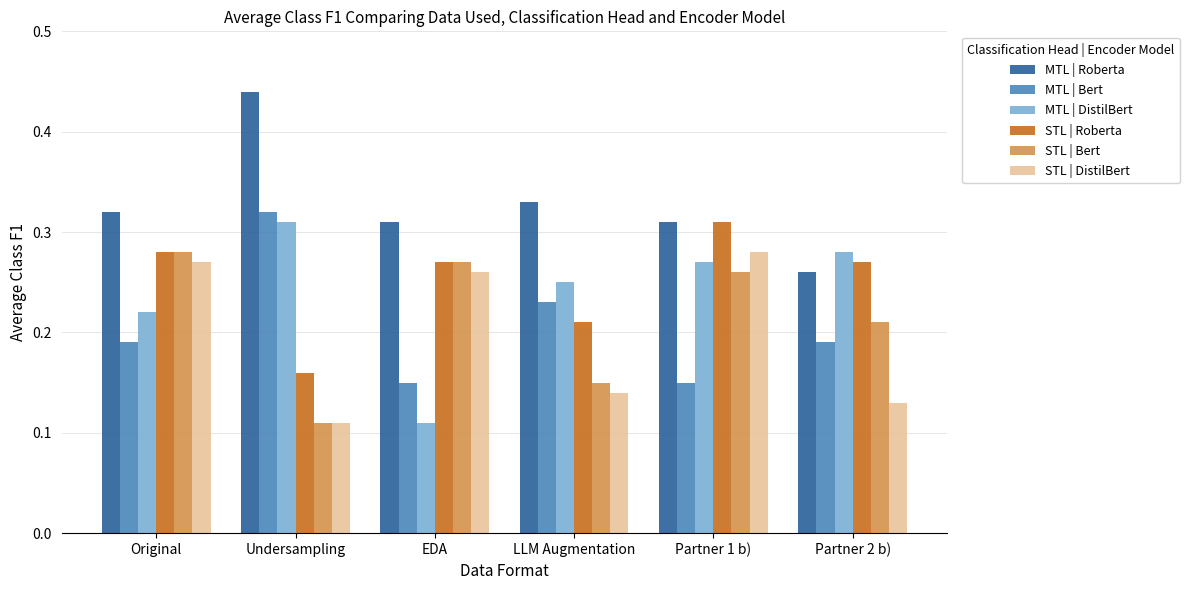

Which category has the lowest value in the MTL | Roberta series?

Partner 2 b)